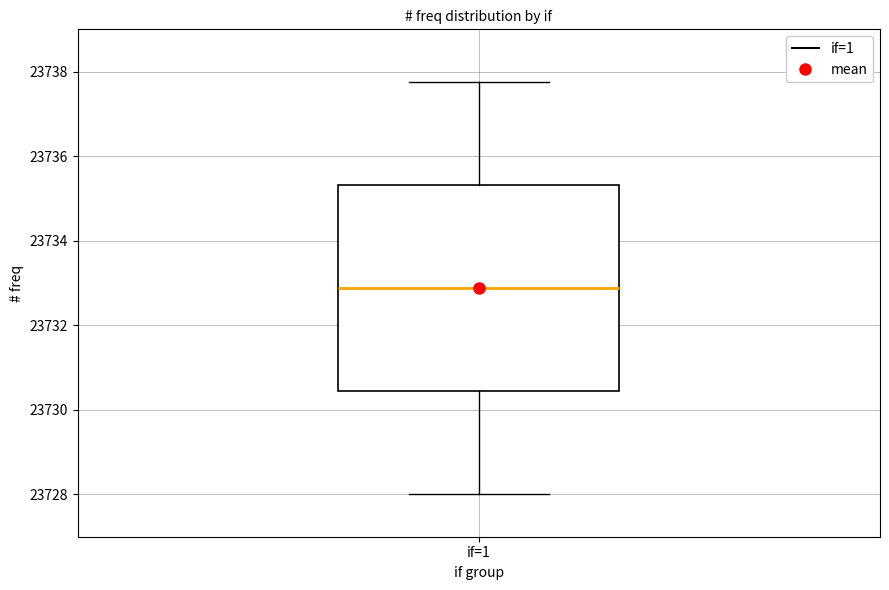

Transcribe this box plot: give where the median line is, the range the box spans, and where the two whiskers end, as read against the y-axis. The values are not printed on the chart, so give them approximately, as read against the axis.

median 23732.8, box 23730.4 to 23735.4, whiskers 23728.0 to 23737.8